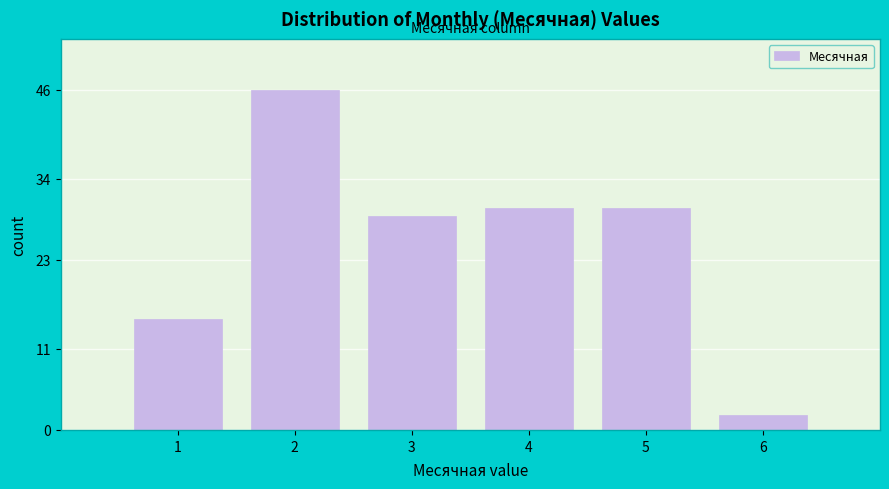

Reading left to right, list all the values displayed in this chart.

1=15	2=46	3=29	4=30	5=30	6=2